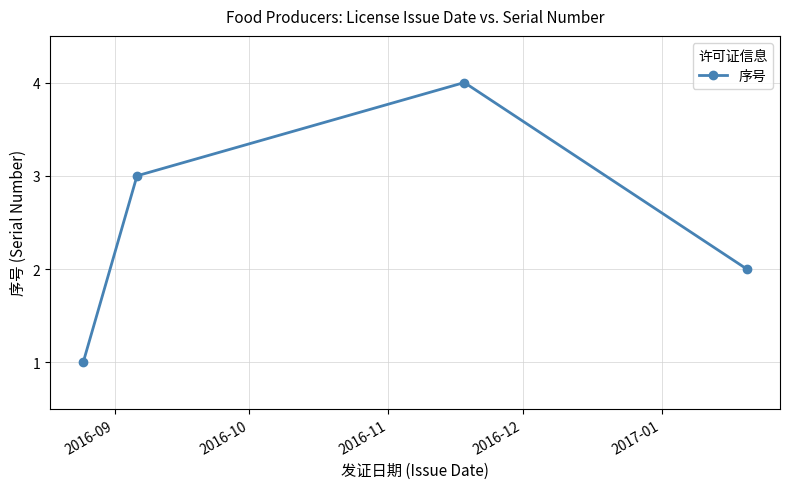

What is the maximum value shown in the chart?

4